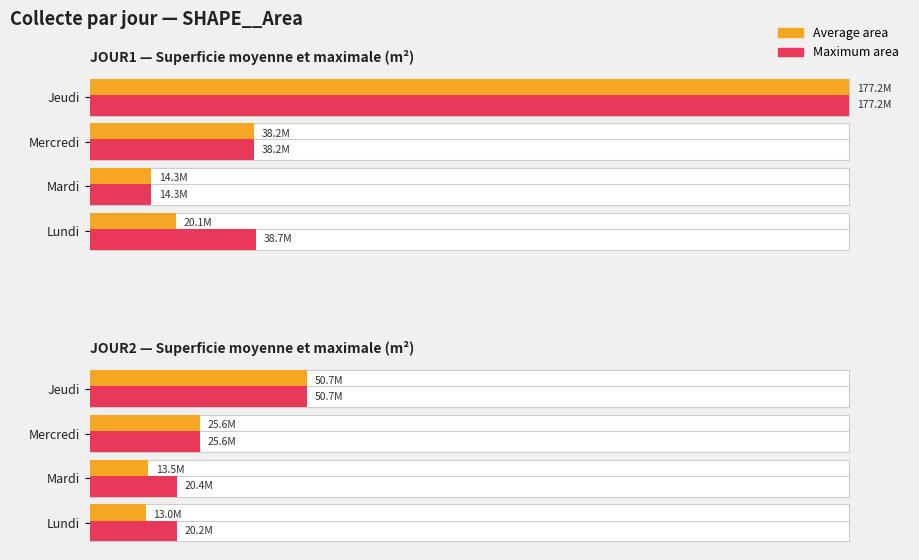

Which has a higher value, Mardi or Jeudi?

Jeudi